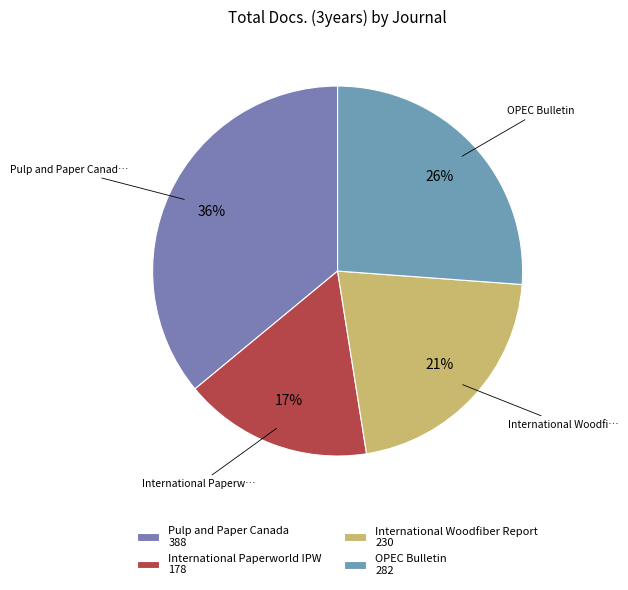

What is the smallest slice in the pie chart?

International Paperworld IPW 178